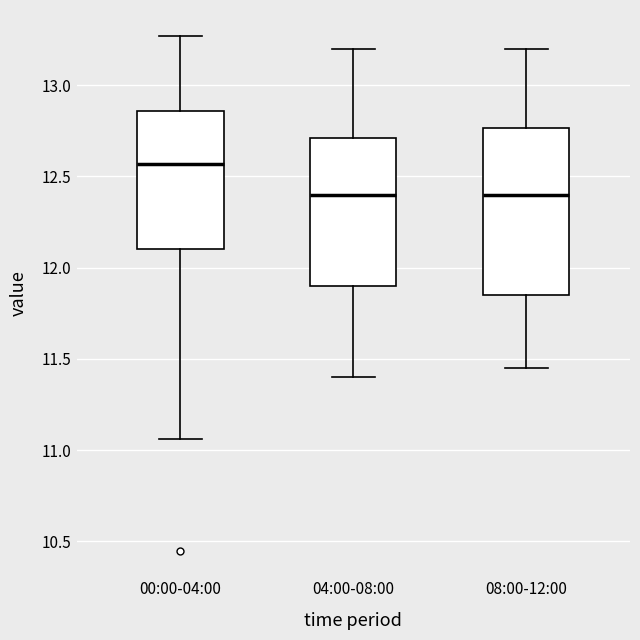

Where does the lower whisker of the box for 04:00-08:00 end on the y-axis? The values are not printed on the chart, so give them approximately, as read against the axis.

11.40